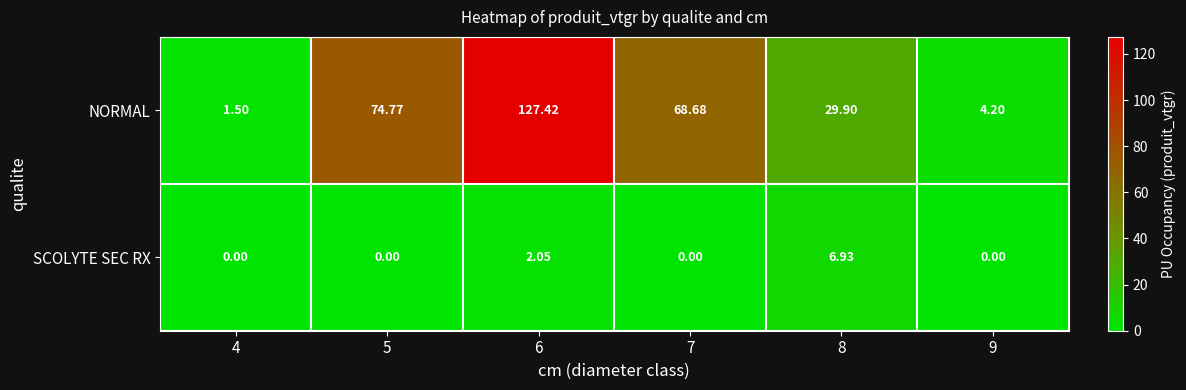

Is the value of NORMAL at 7 greater than the value of SCOLYTE SEC RX at 5?

Yes